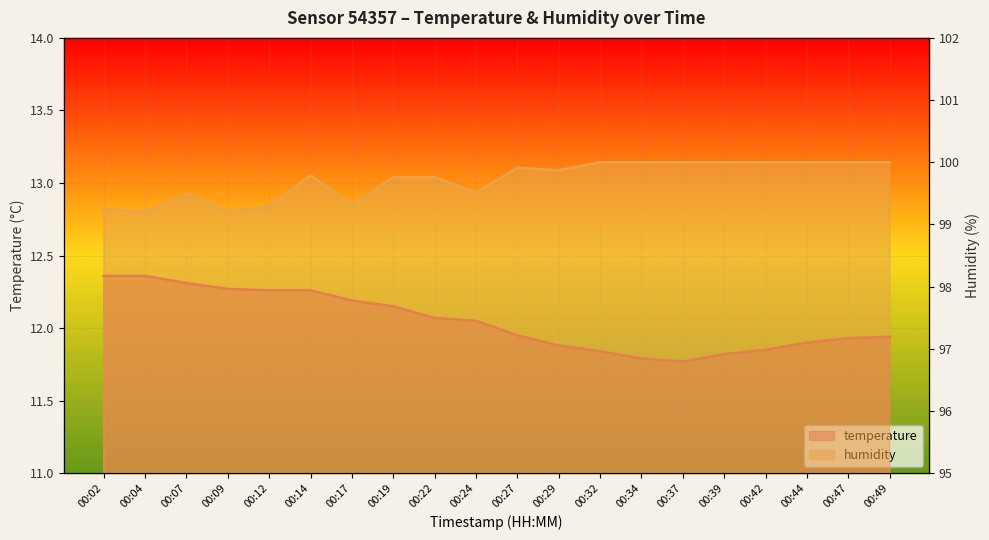

What is the value of the humidity point at the 16th from the left?

100.0